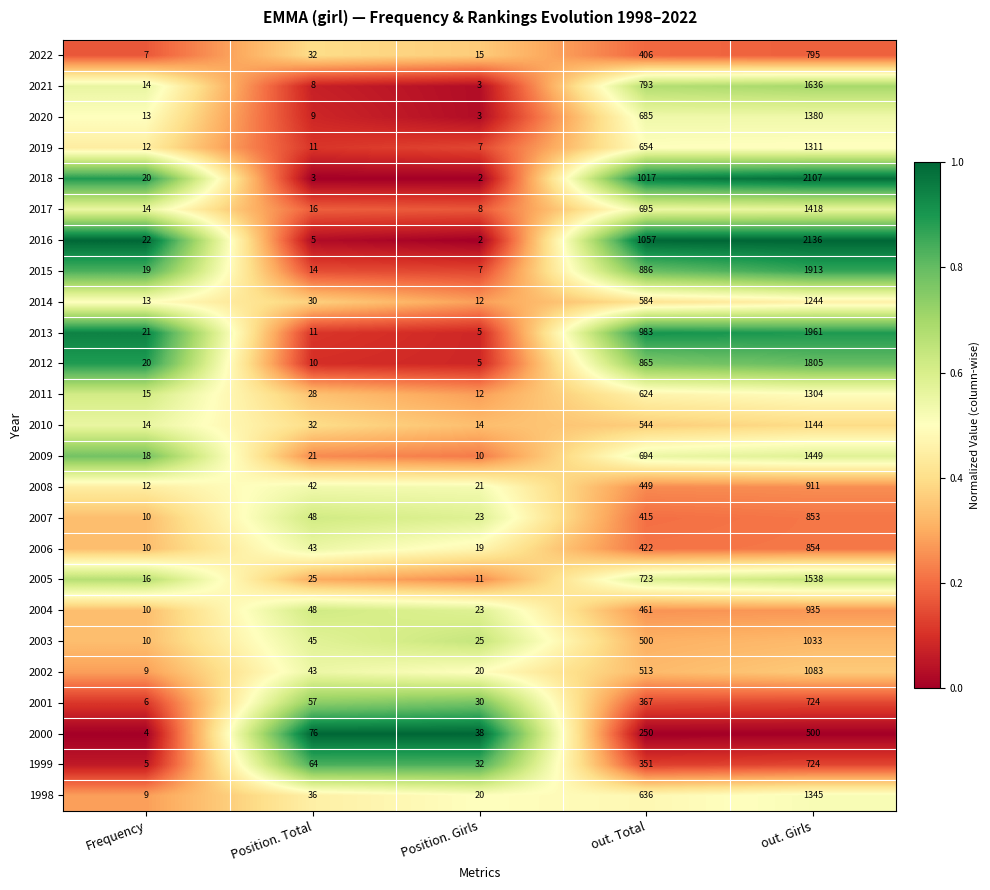

Which label corresponds to the smallest value in the chart?

Position. Girls